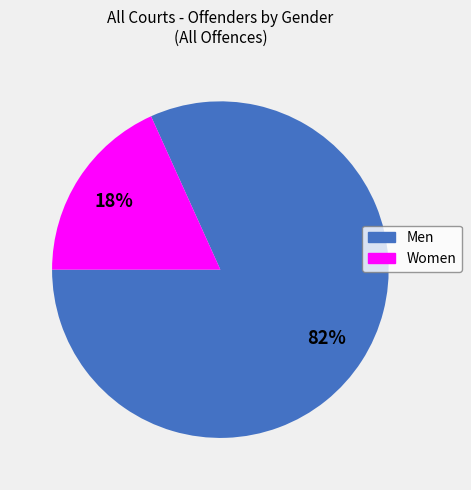

To the nearest percent, what portion does Women represent?

18%